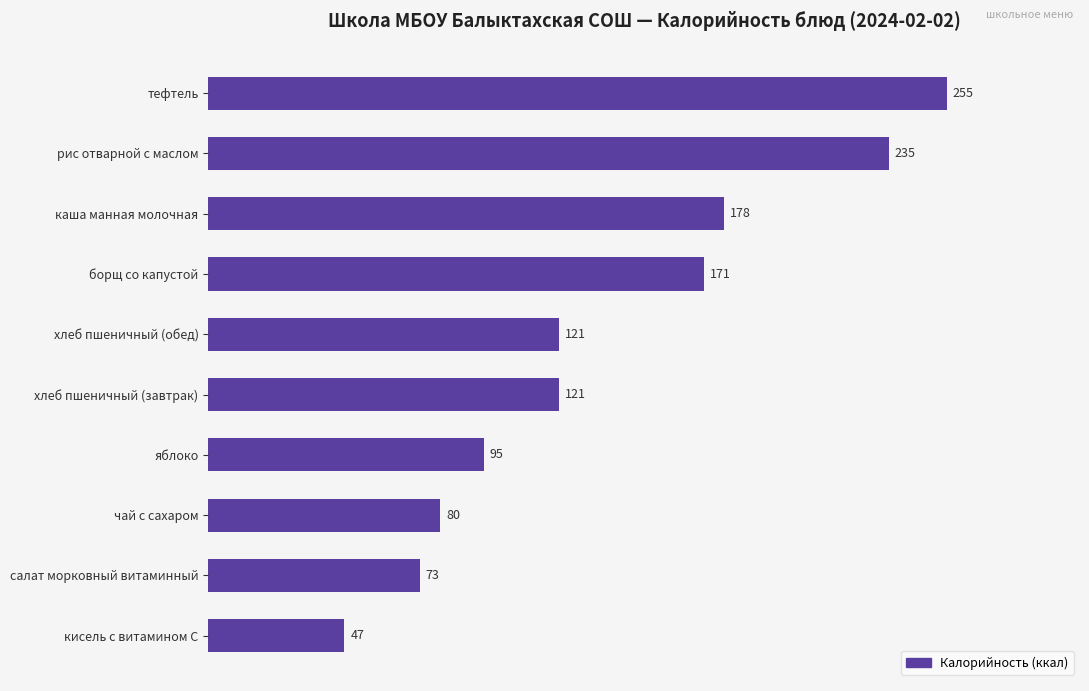

What is the difference between the values at борщ со капустой and хлеб пшеничный (завтрак)?

50